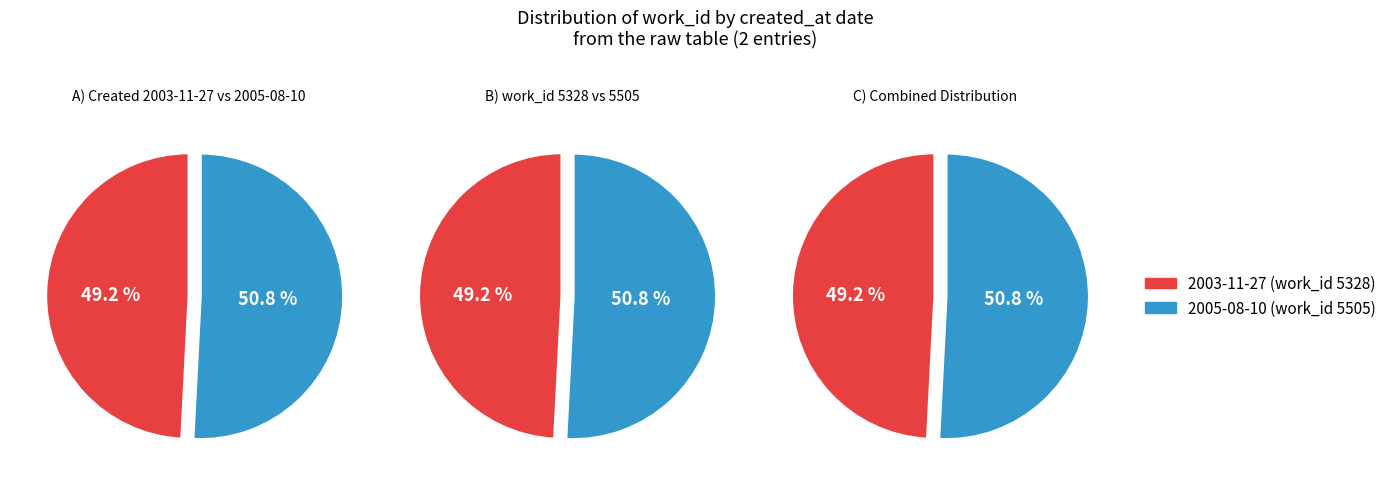

True or false: values accounts for 49% of the total.

True